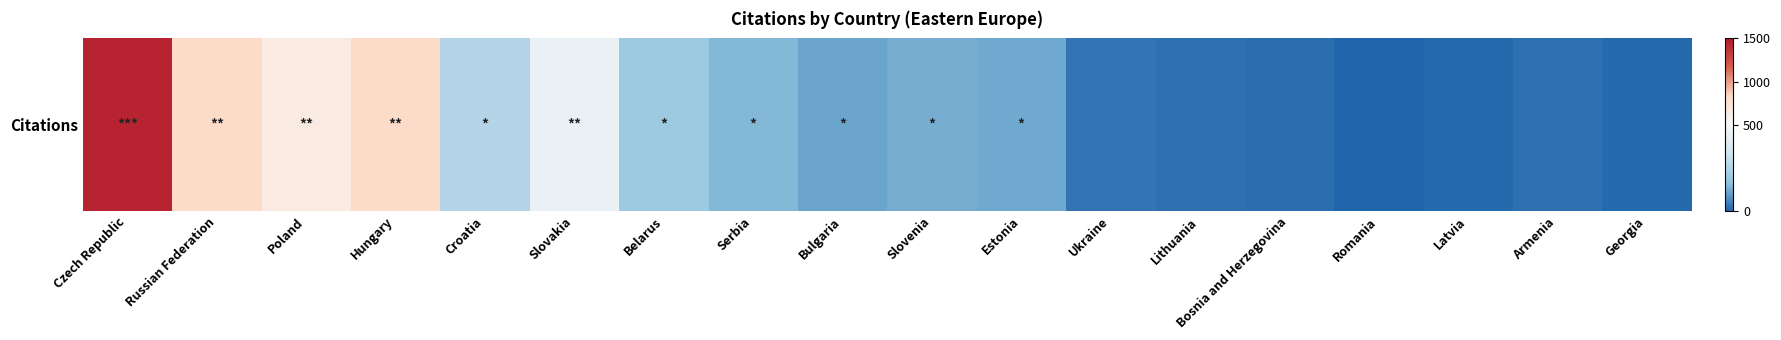

What is the sum of the values at Croatia and Romania?

257